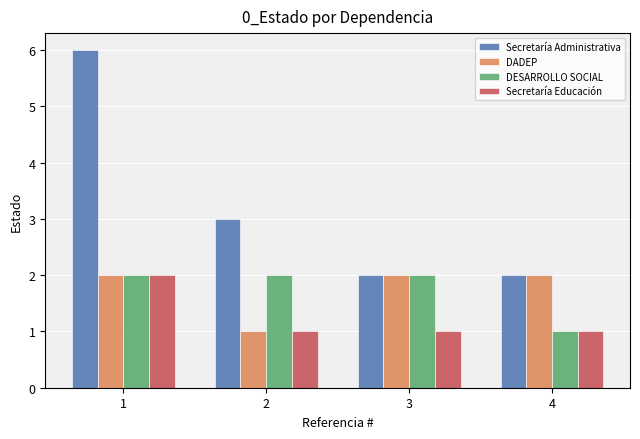

Which series has the widest spread of values?

Secretaría Administrativa